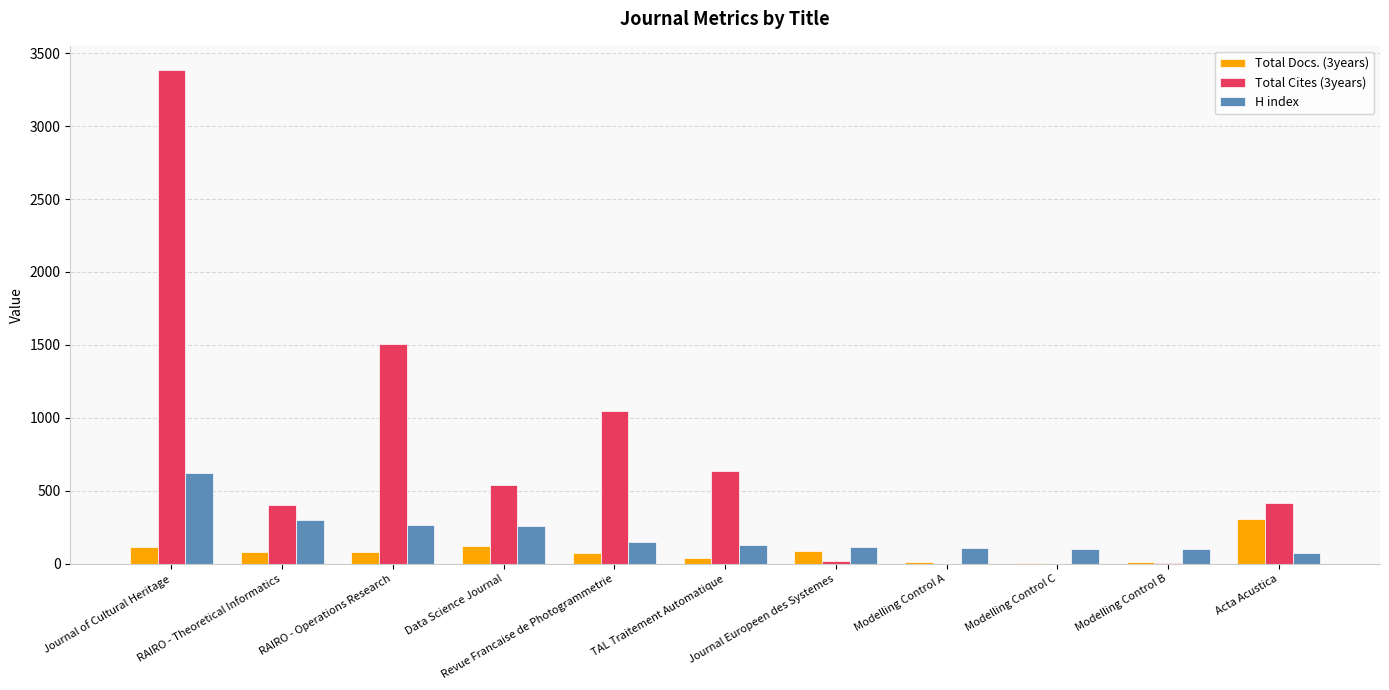

Which series has the largest total across all categories?

Total Cites (3years)